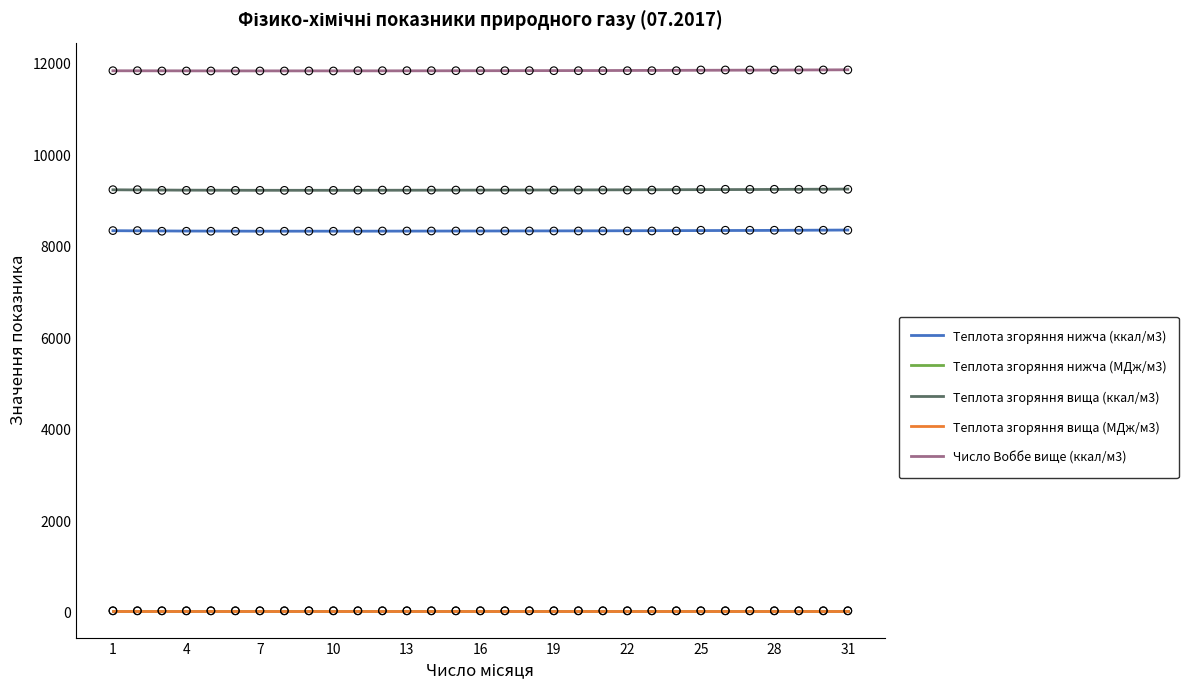

Is the value of Теплота згоряння нижча (ккал/м3) at 16 greater than the value of Число Воббе вище (ккал/м3) at 7?

No